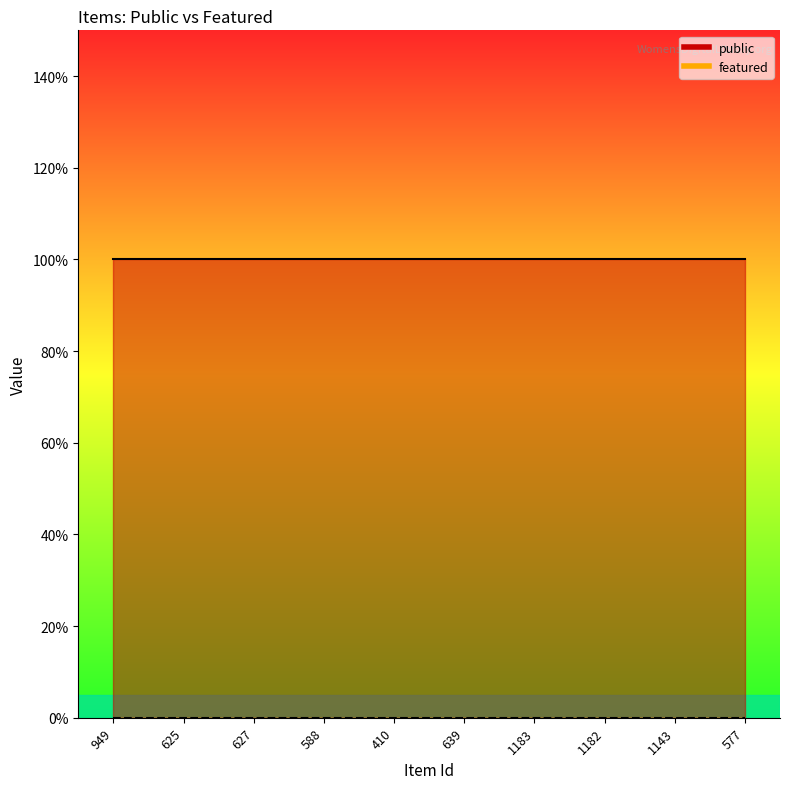

How many series are shown in this chart?

2